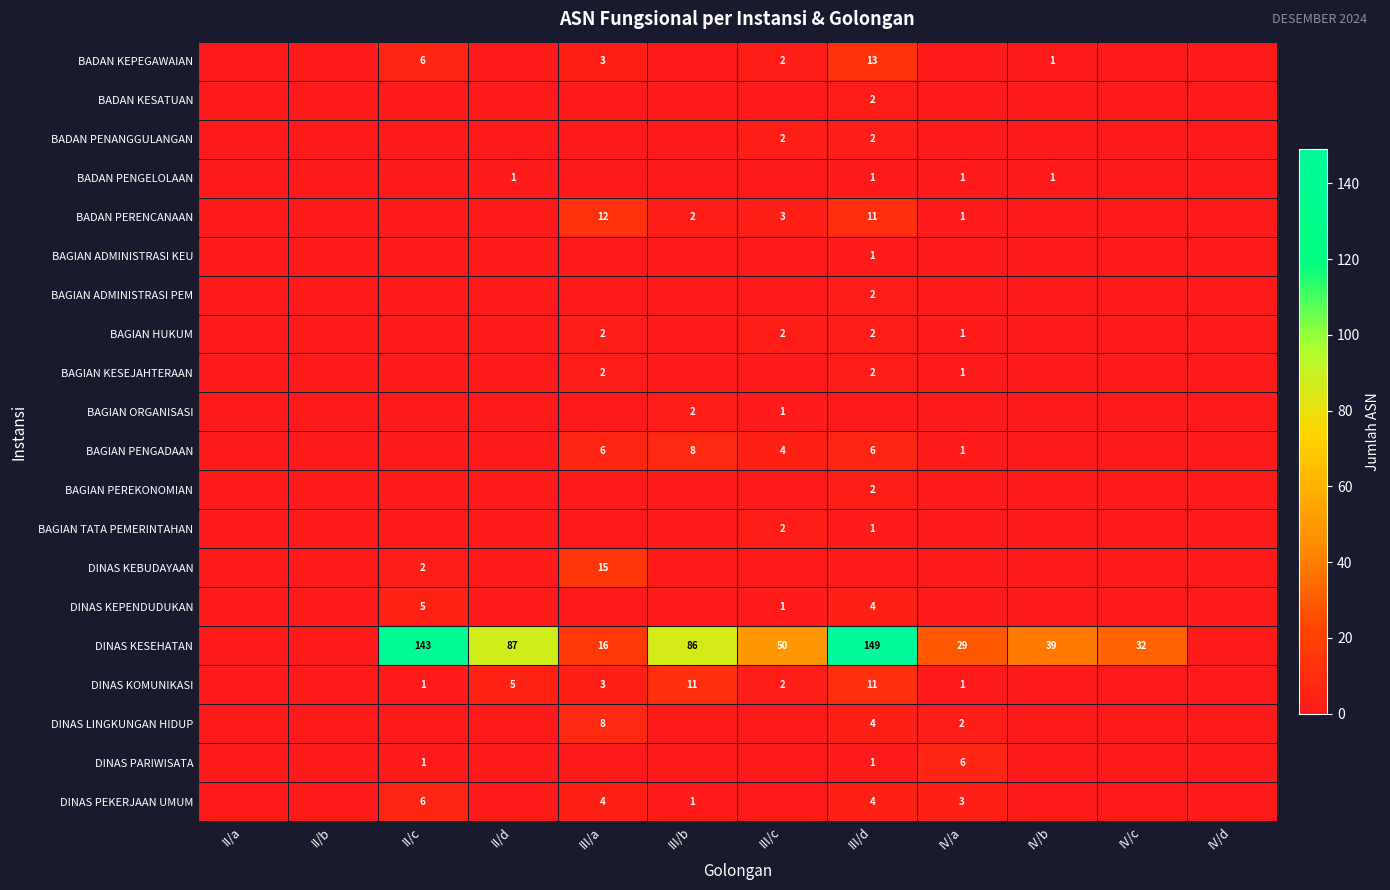

Is it true that DINAS PEKERJAAN UMUM equals 1 at III/a?

False